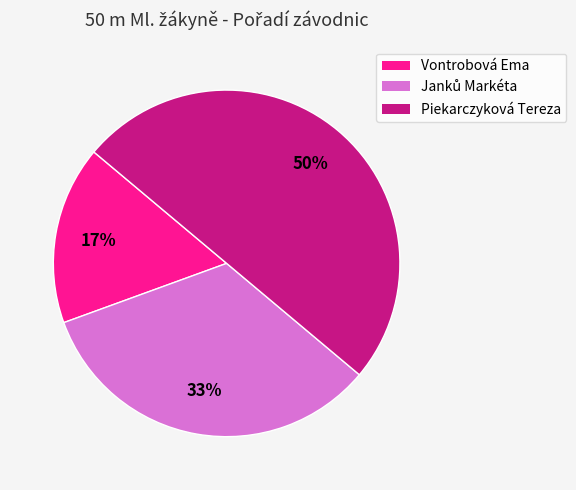

Which category has the biggest portion of the pie?

Piekarczyková Tereza